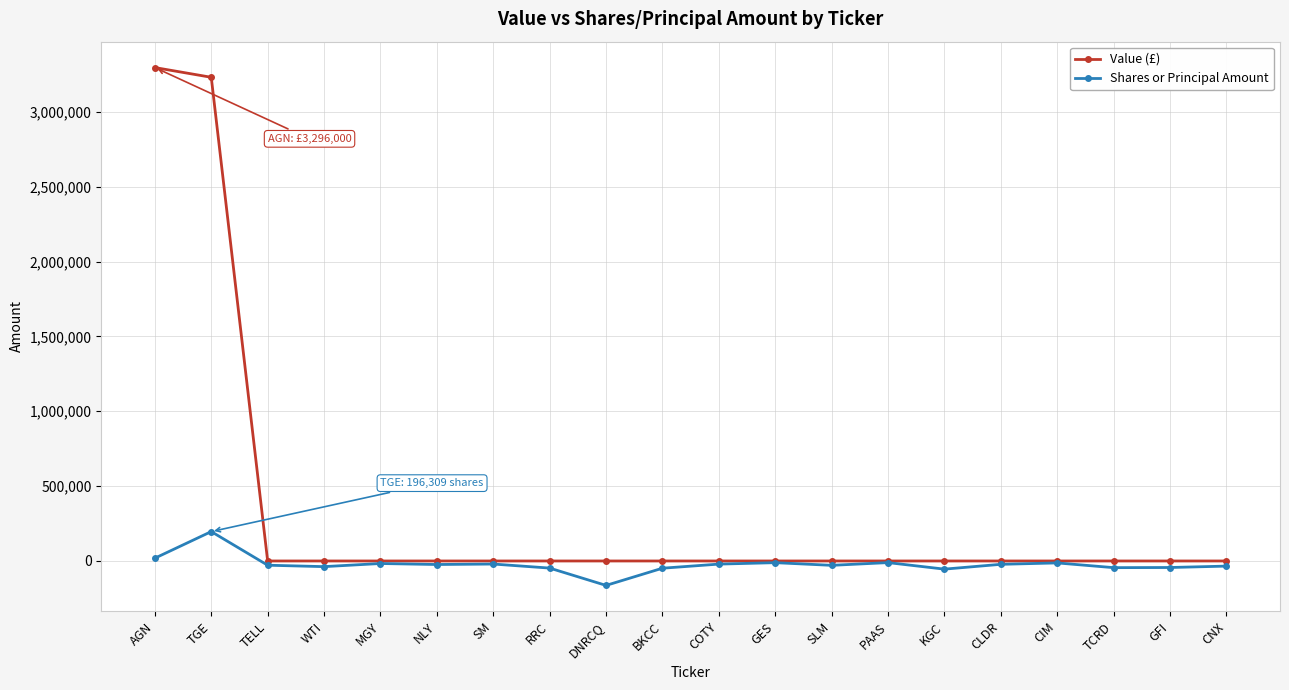

True or false: Shares or Principal Amount has more than 1 points higher than both neighbors.

True